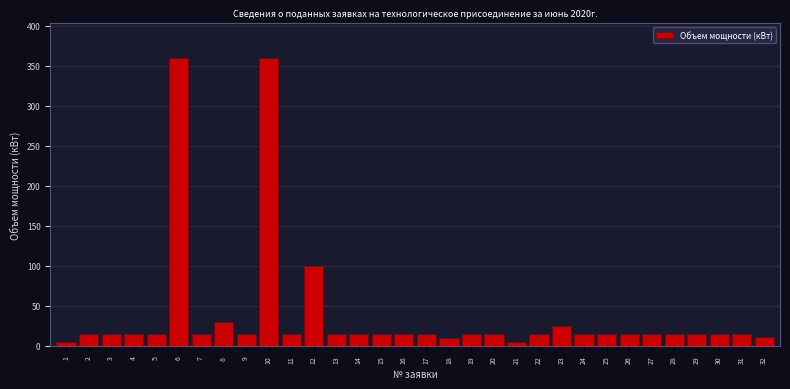

What is the greatest value displayed?

360